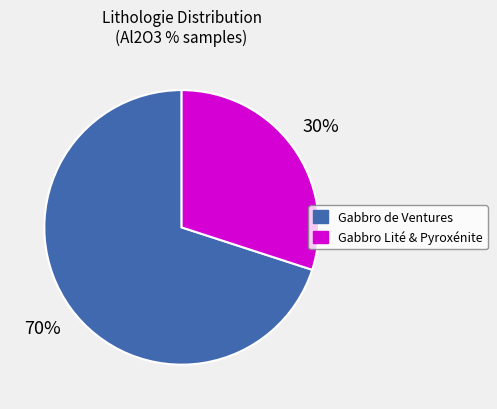

Is there a majority slice in this chart?

Yes